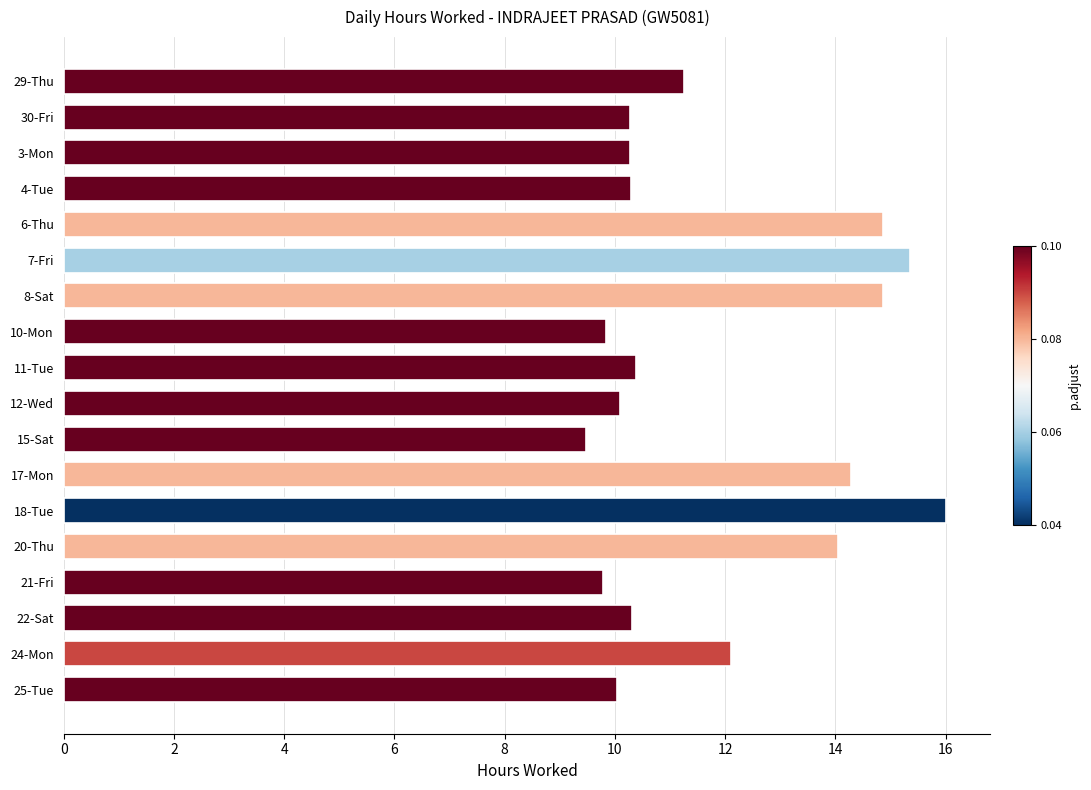

The value at 11-Tue is 10.4. True or false?

True